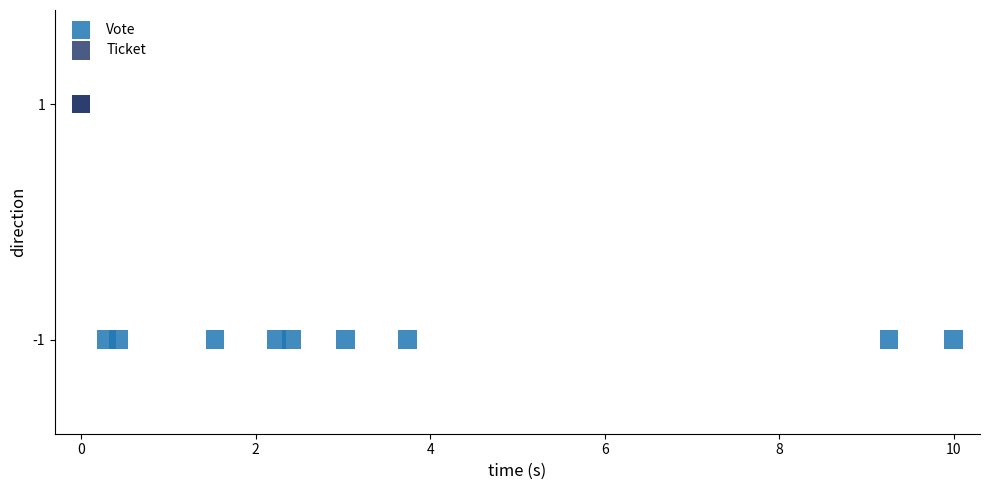

Which series contains the lowest Y value?

Vote